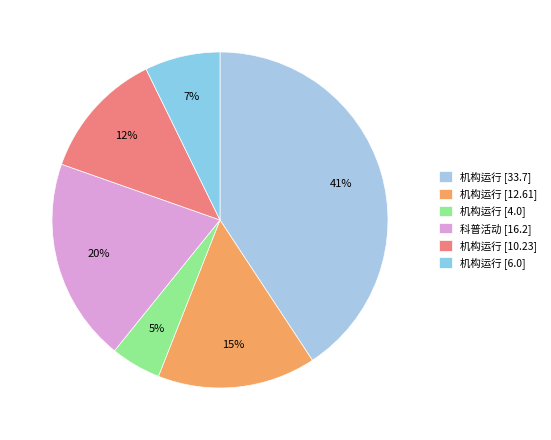

Is there a majority slice in this chart?

No